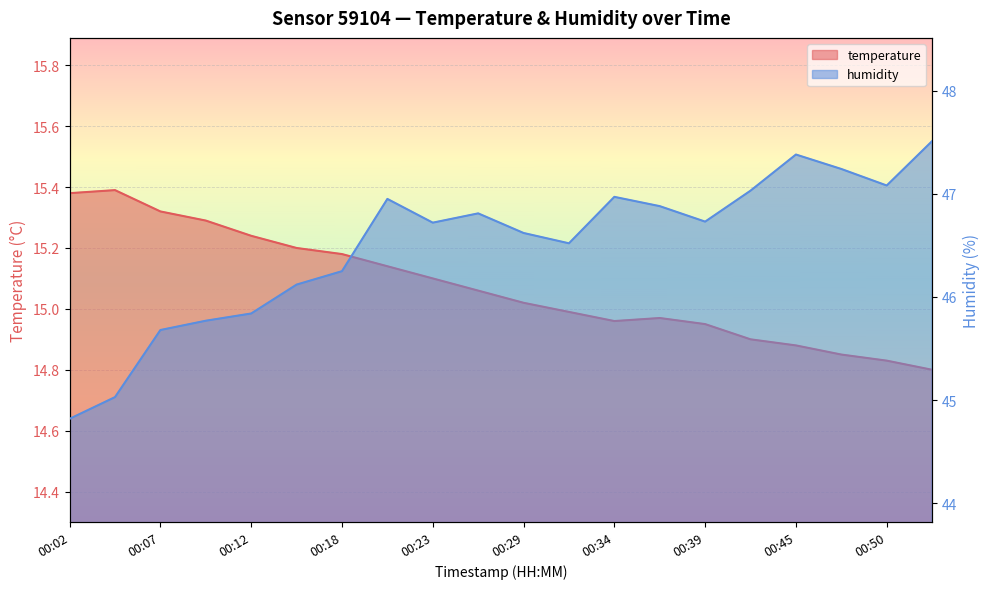

Which series has the widest spread of values?

humidity